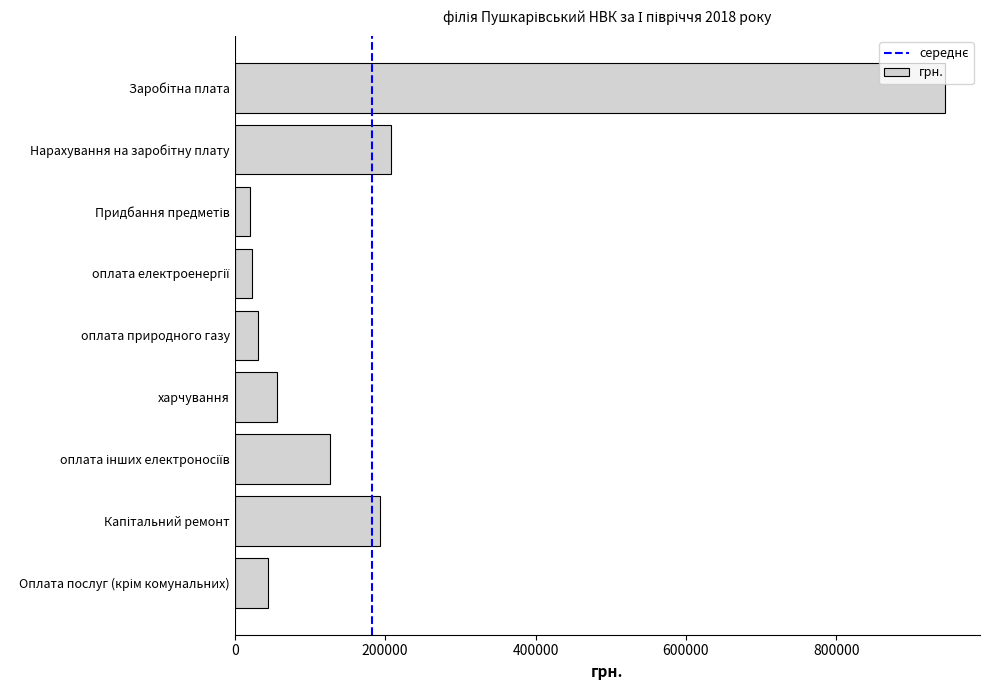

What is the minimum value shown in the chart?

20394.0